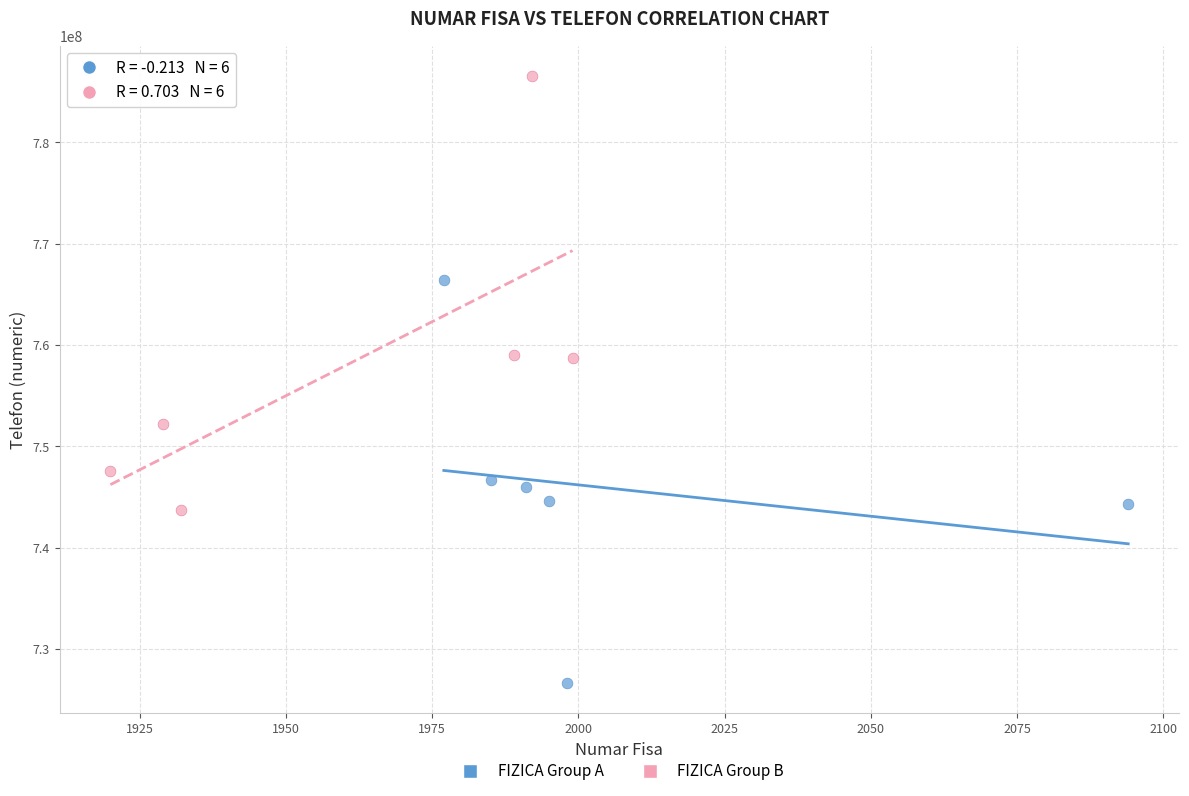

Which series reaches the maximum Y coordinate?

FIZICA Group B